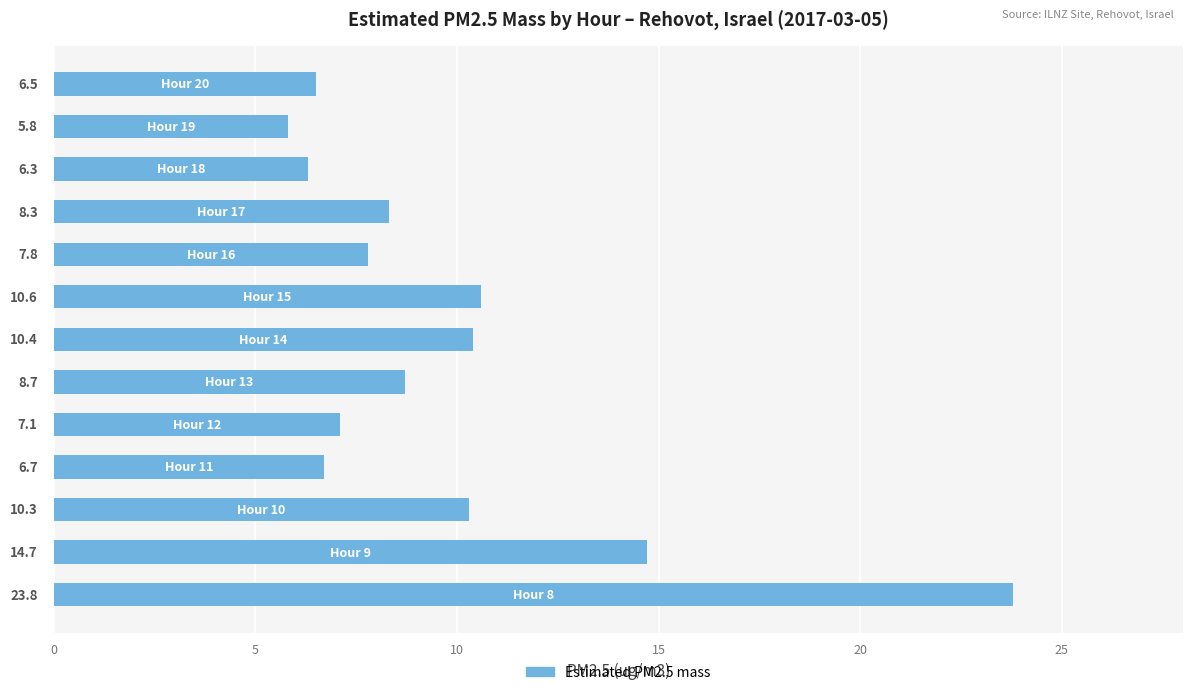

What is the sum of all values?

127.0